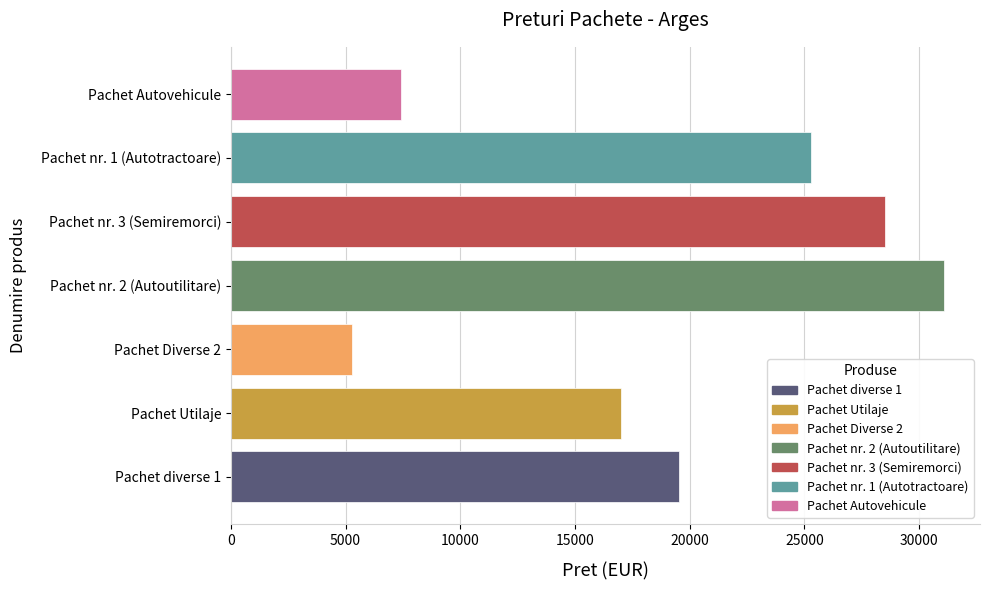

Which label corresponds to the largest value in the chart?

Pachet nr. 2 (Autoutilitare)